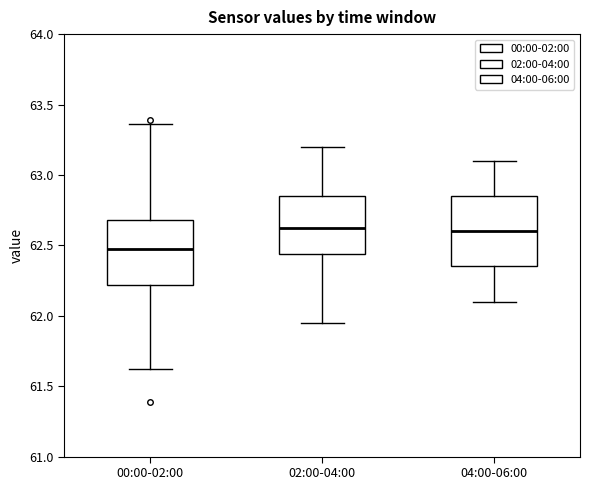

Reading left to right, read every box against the y-axis: the position of its median line, the range the box covers, and the ends of its whiskers. The values are not printed on the chart, so give them approximately, as read against the axis.

00:00-02:00: median 62.50, box 62.20 to 62.70, whiskers 61.60 to 63.35
02:00-04:00: median 62.65, box 62.45 to 62.85, whiskers 61.95 to 63.20
04:00-06:00: median 62.60, box 62.35 to 62.85, whiskers 62.10 to 63.10